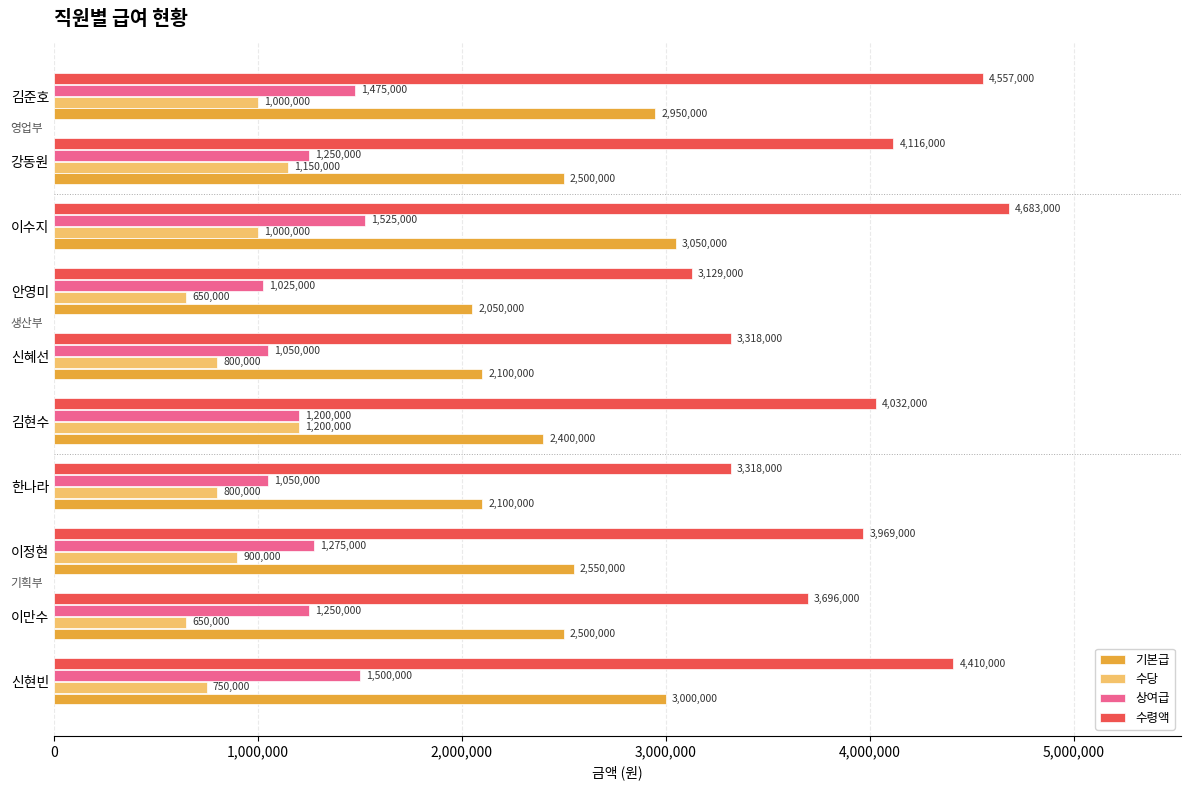

Is it true that 수령액 equals 4557000 at 김준호?

True